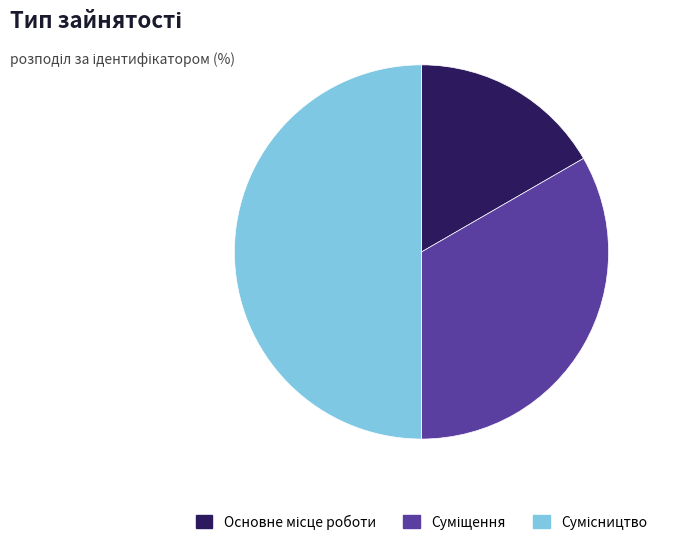

To the nearest percent, what is the difference between the Основне місце роботи and Сумісництво slice percentages?

33%